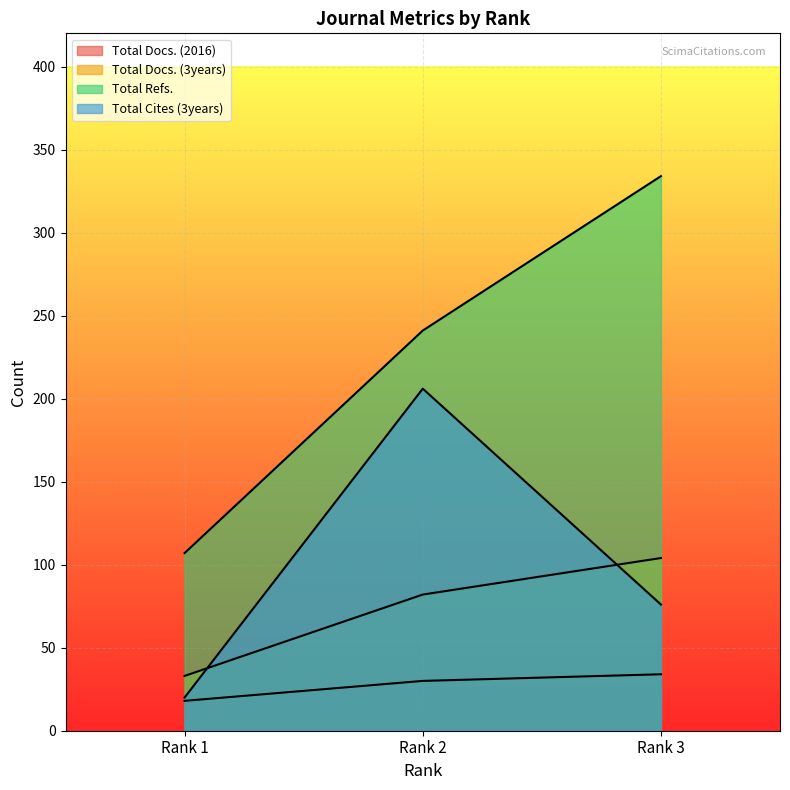

At which category does the chart reach its peak across all series?

Rank 3